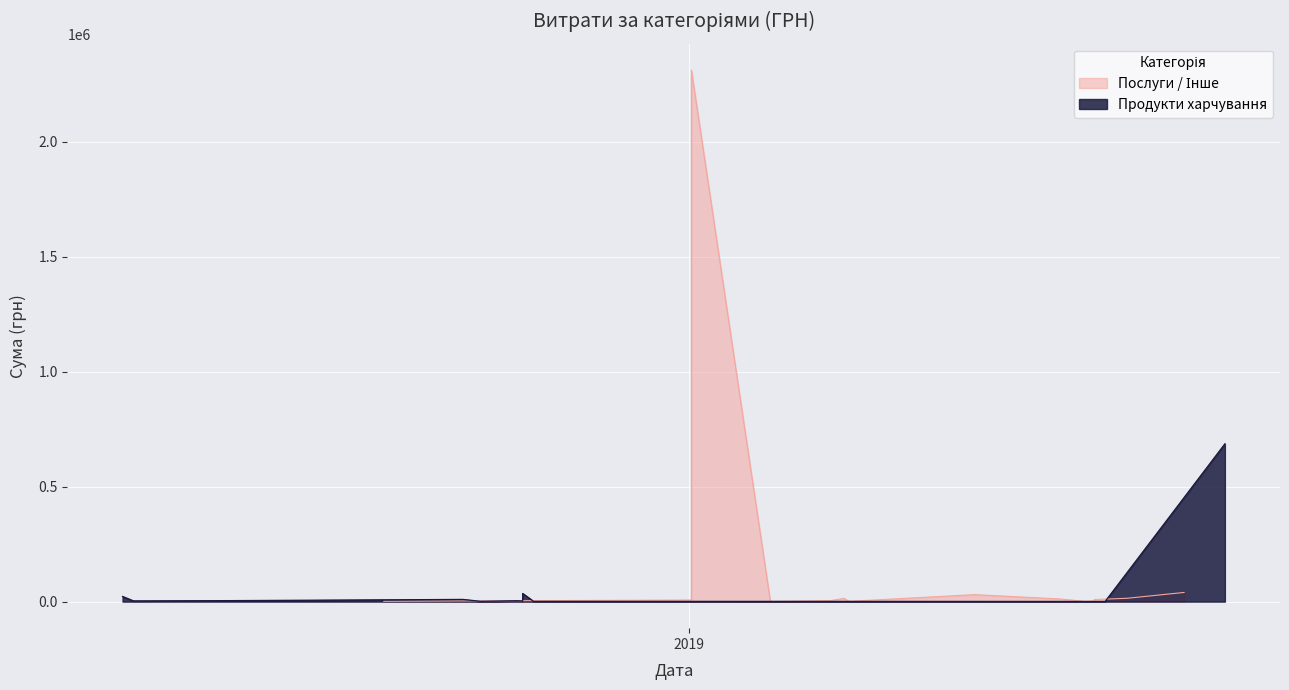

What is the sum of the Послуги / Інше values at 0 and 17?

40501.2